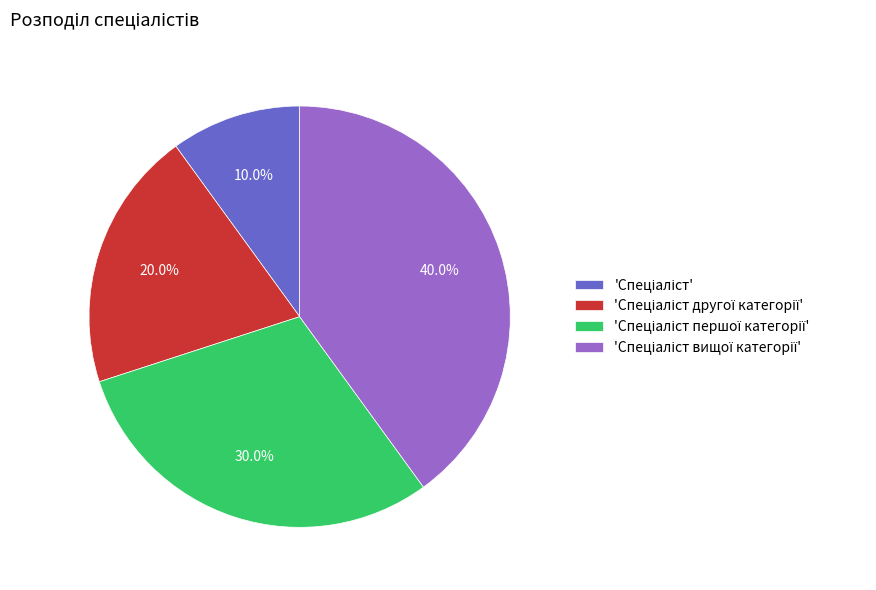

Is there any slice that represents more than half of the pie?

No